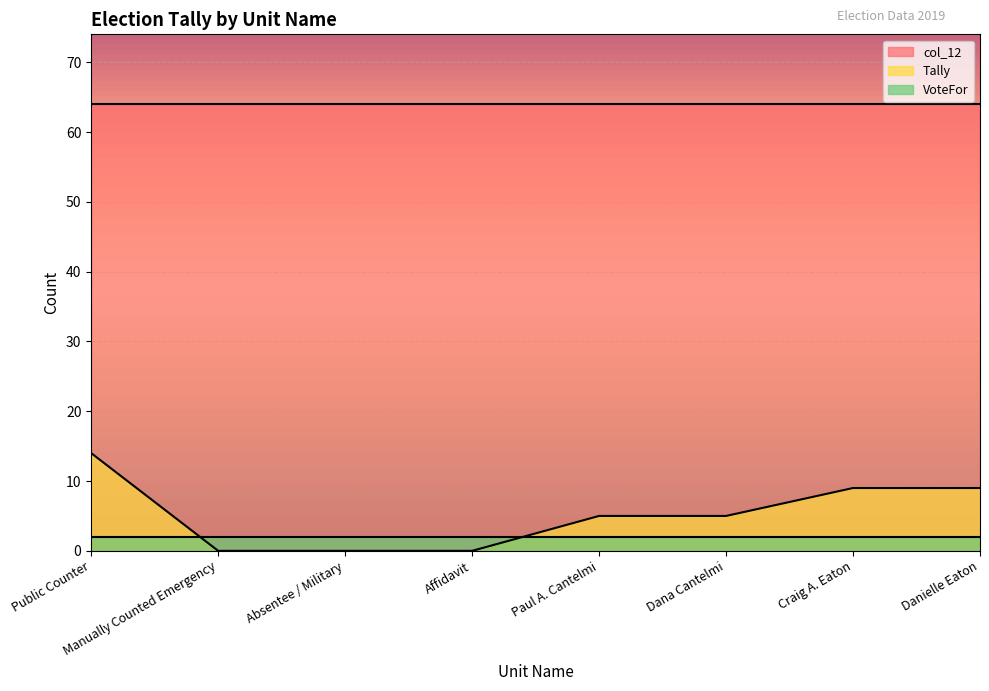

Reading left to right, extract all data points from this chart.

Tally: 14	0	0	0	5	5	9	9
col_12: 64	64	64	64	64	64	64	64
VoteFor: 2	2	2	2	2	2	2	2